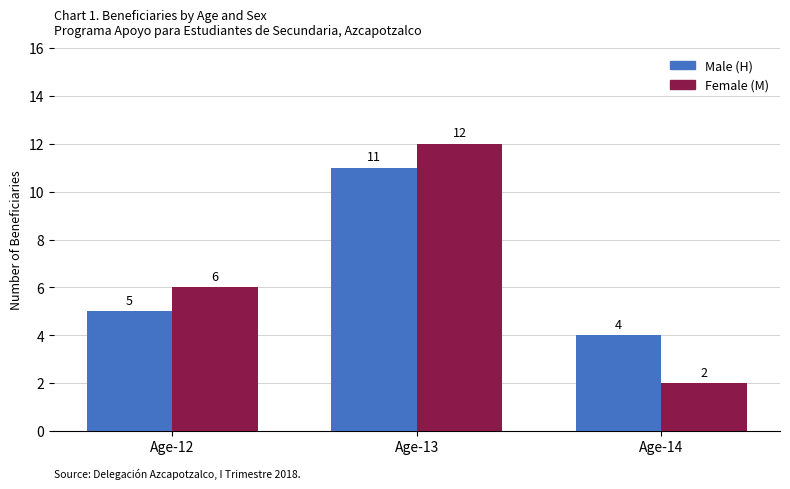

Reading right to left, what are all the values shown in this chart?

Male (H): 4	11	5
Female (M): 2	12	6